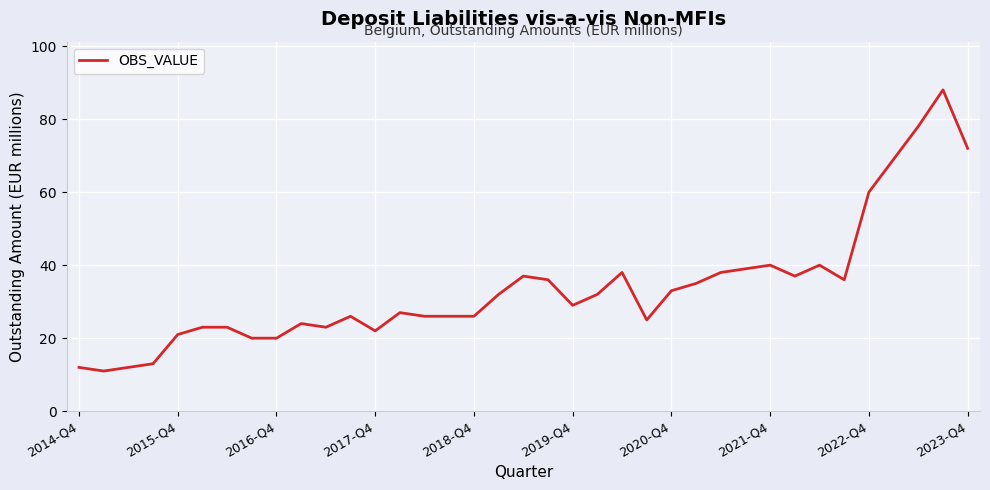

What is the minimum value shown in the chart?

11